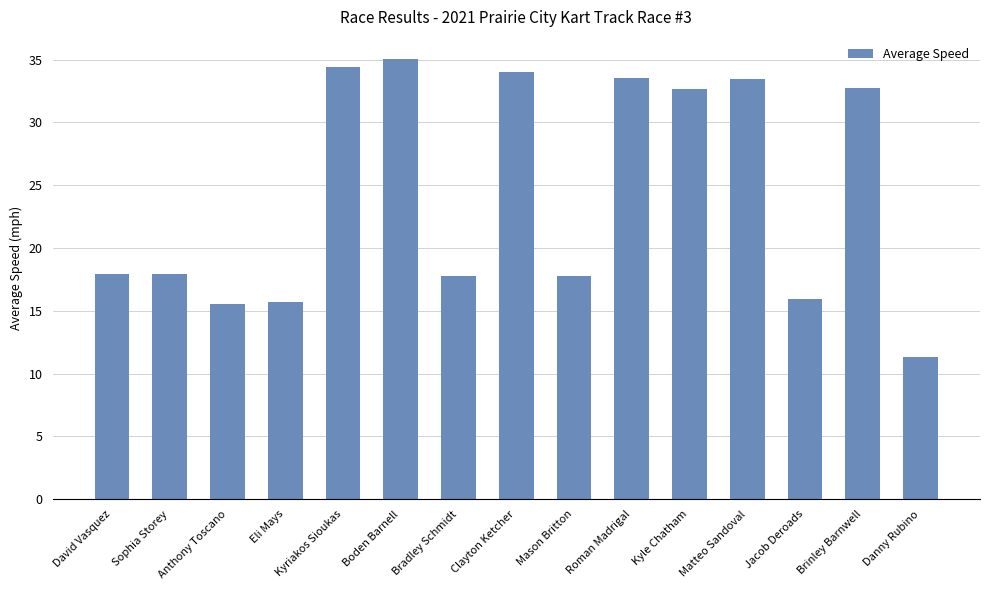

What is the difference between the maximum and second lowest values?

19.5